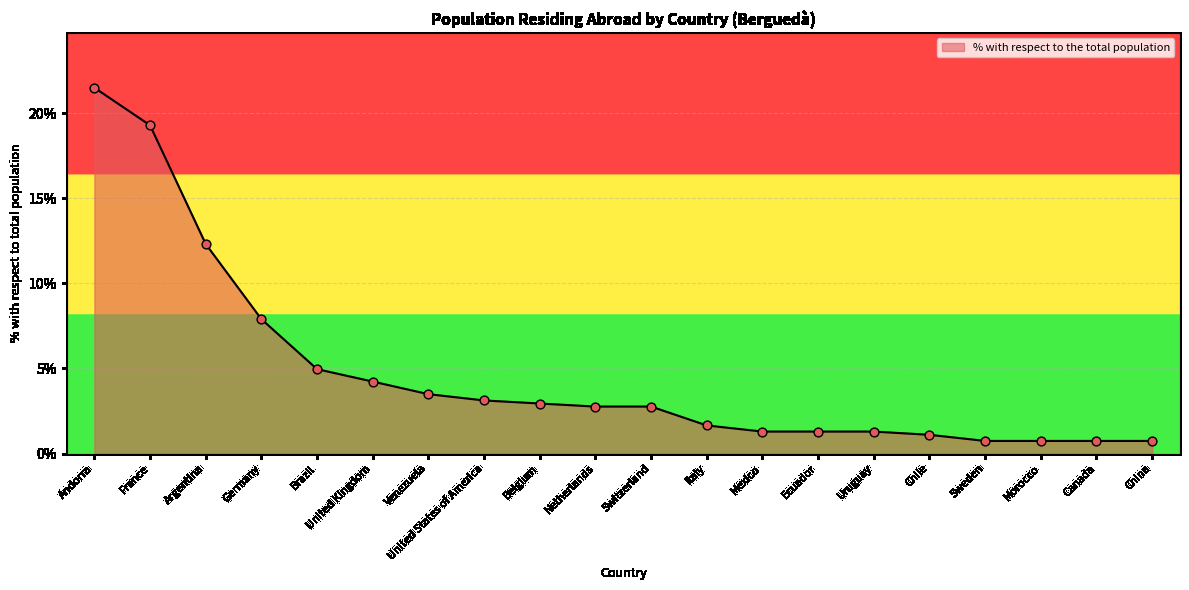

What is the change in value from France to Morocco?

-18.6